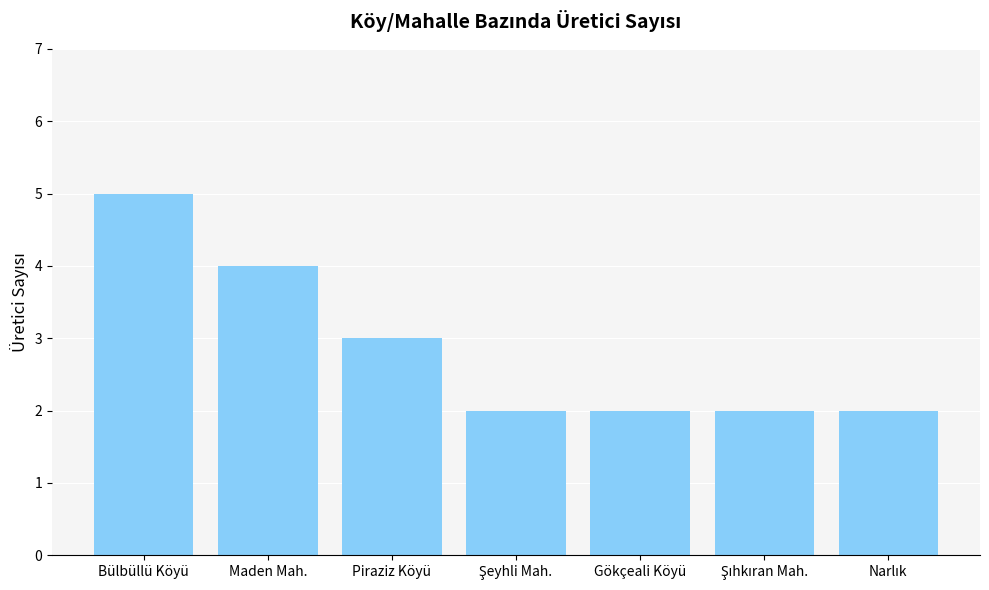

What is the label of the 1st bar from the left?

Bülbüllü Köyü